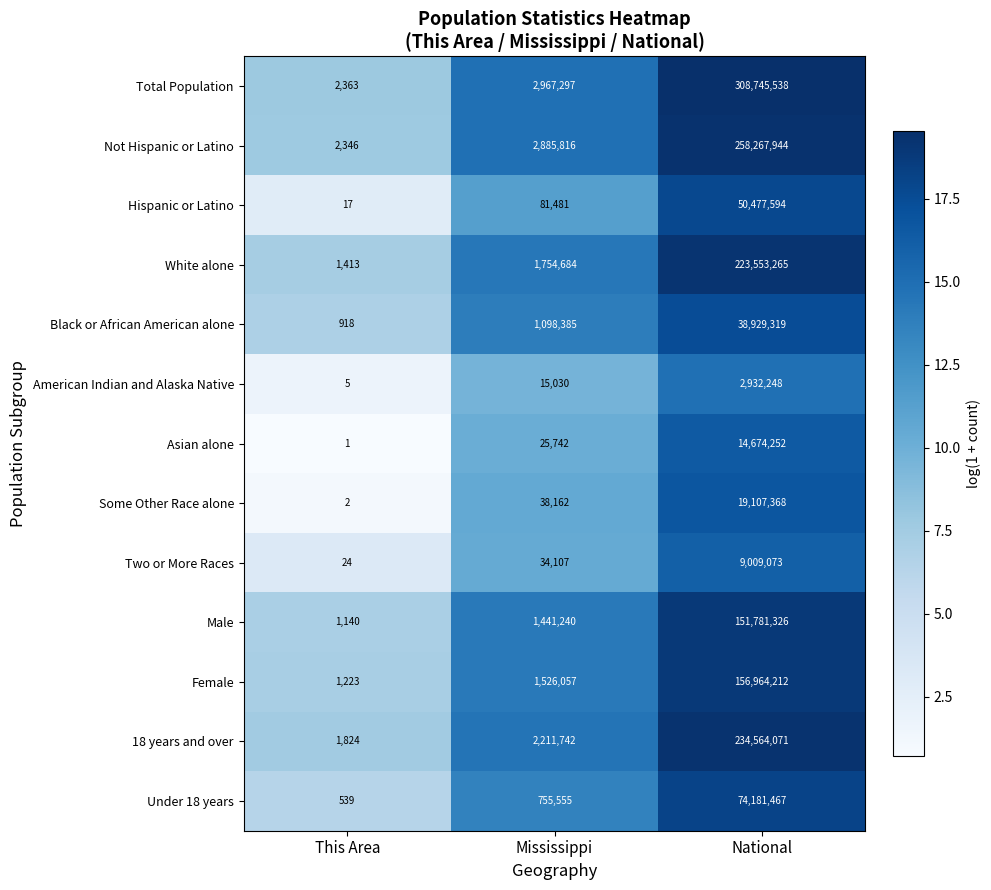

What is the greatest value displayed?

308745538